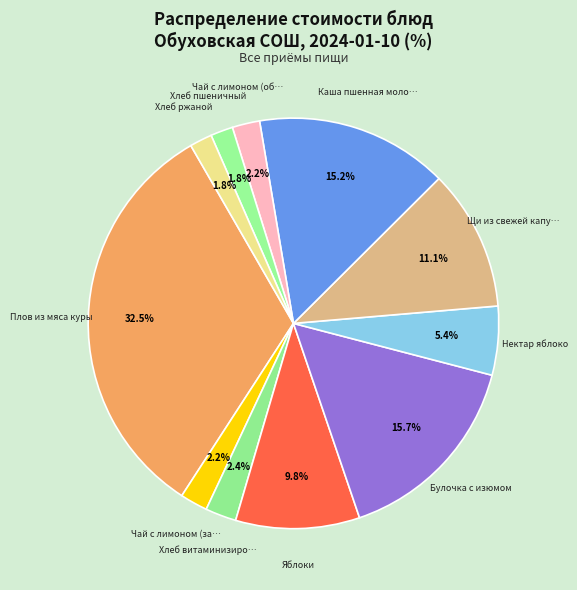

To the nearest percent, what is the average slice percentage?

9%